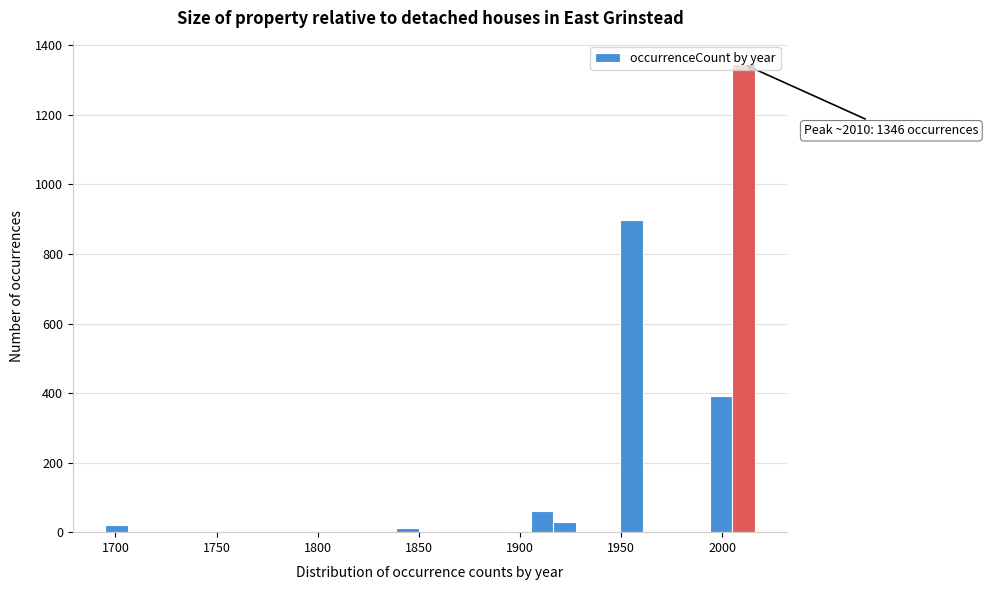

Around what value on the x-axis is the tallest bar? Give the approximate position of its centre, as read against the axis.

2010